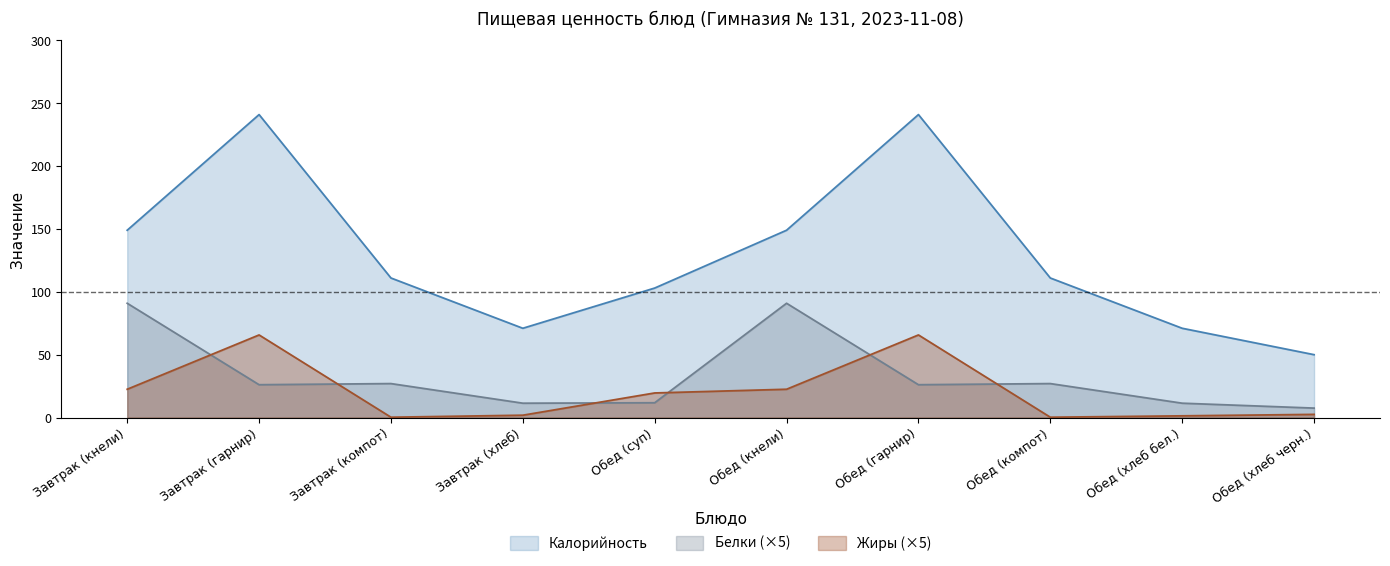

Rank the series by their maximum value, from highest to lowest.

Калорийность, Белки (×5), Жиры (×5)